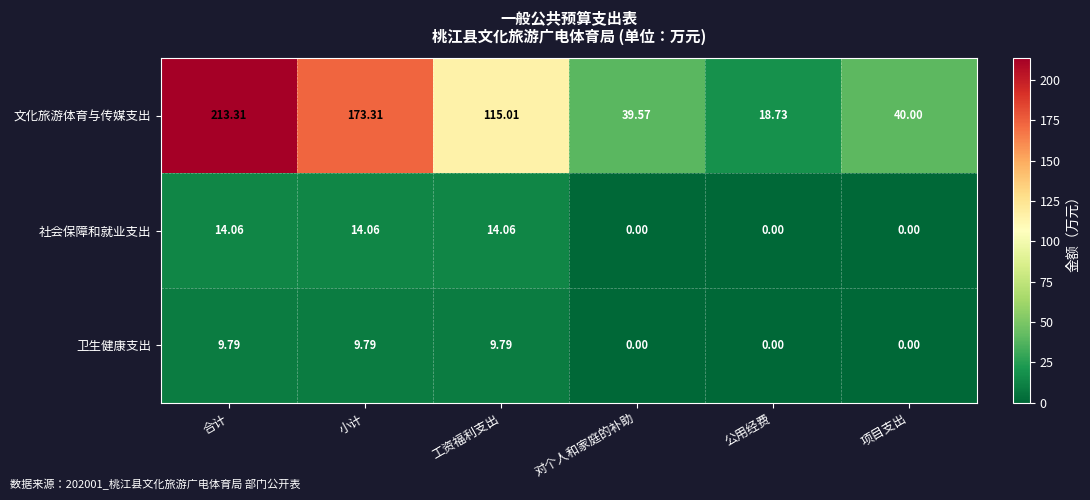

Which series has the largest range (max minus min)?

文化旅游体育与传媒支出